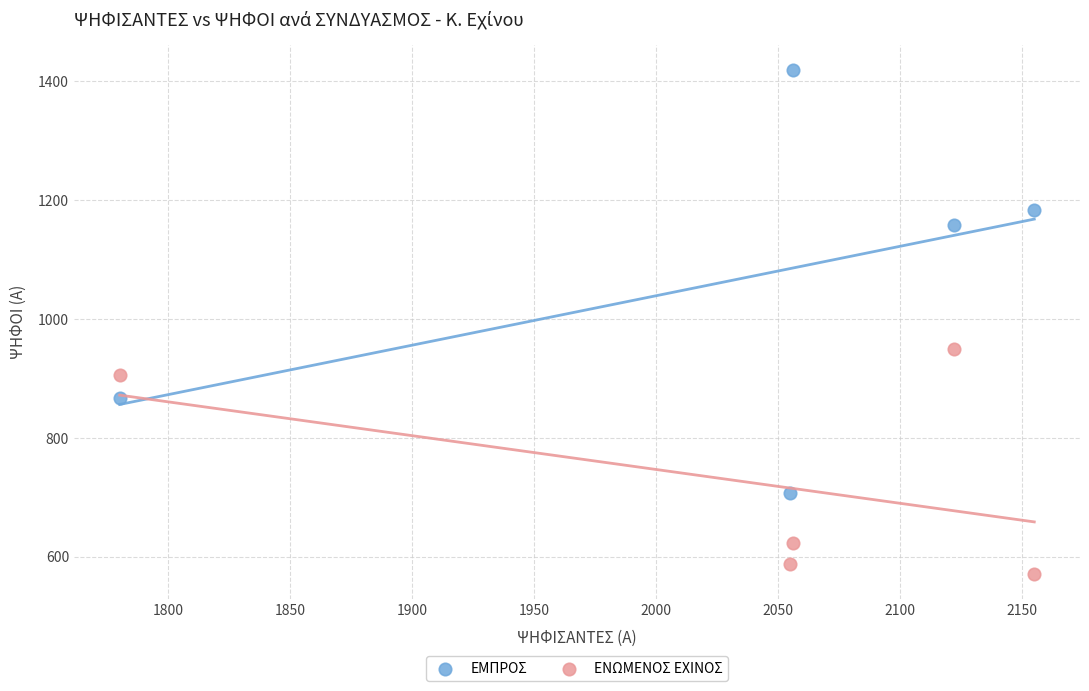

In the ΕΜΠΡΟΣ series, what Y value is closest to 1063?

1158